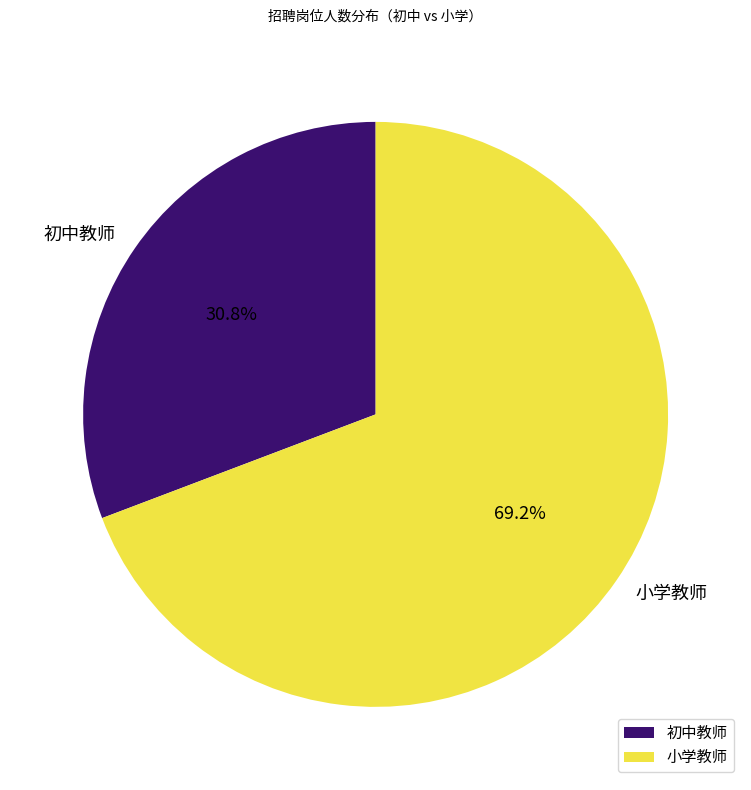

Rank the categories by value from lowest to highest.

初中教师, 小学教师